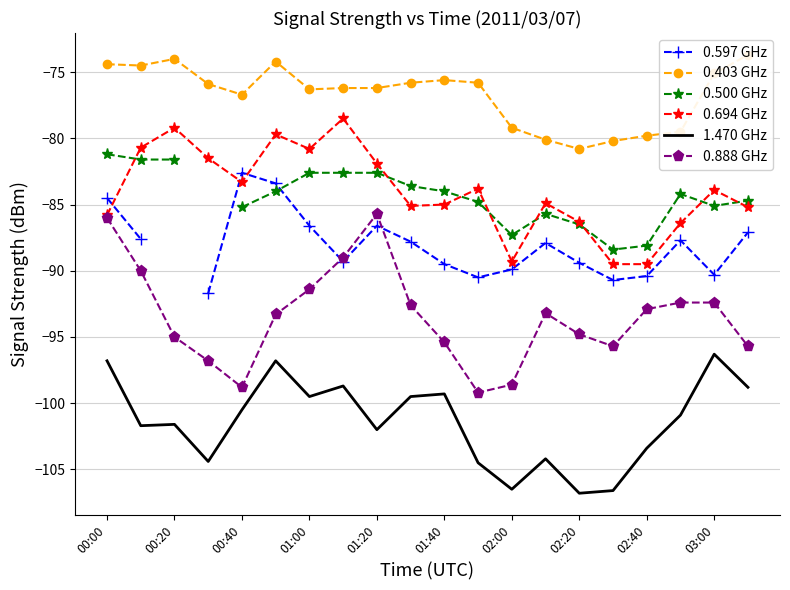

What is the sum of all 0.403 GHz values?

-1534.0